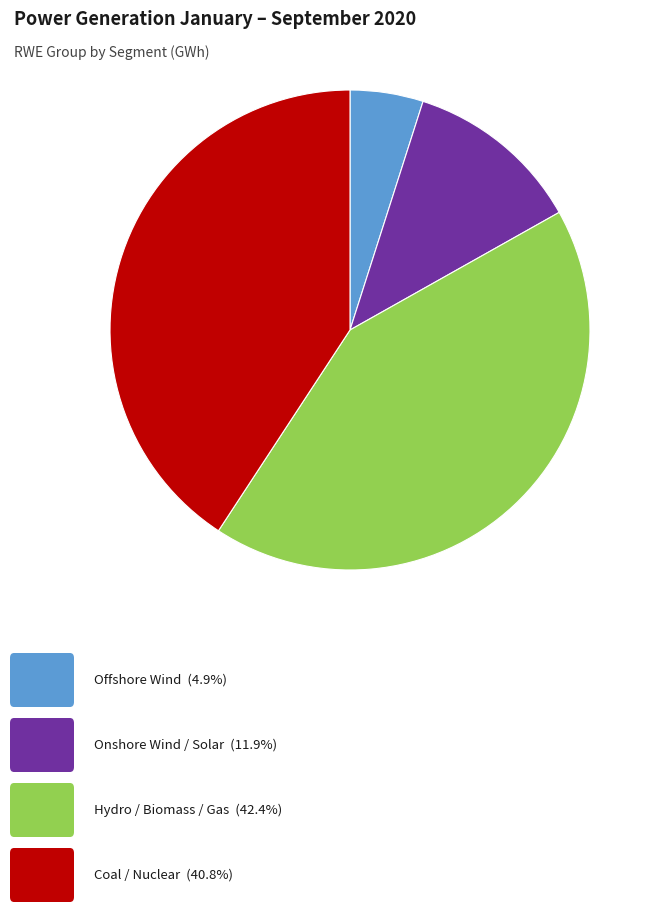

Does any single category account for the majority?

No